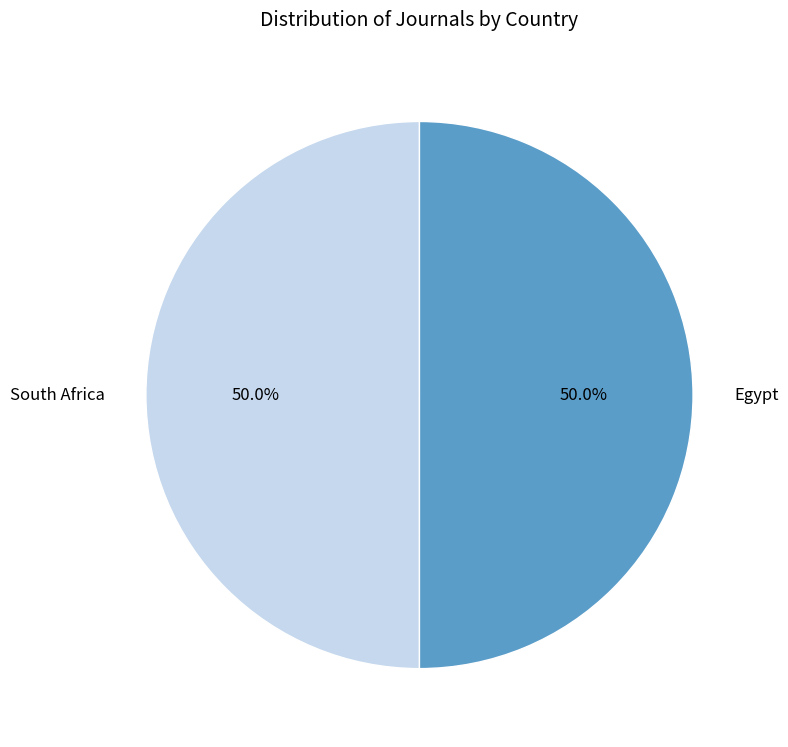

Approximately how many times larger is the value at South Africa compared to Egypt?

1.0